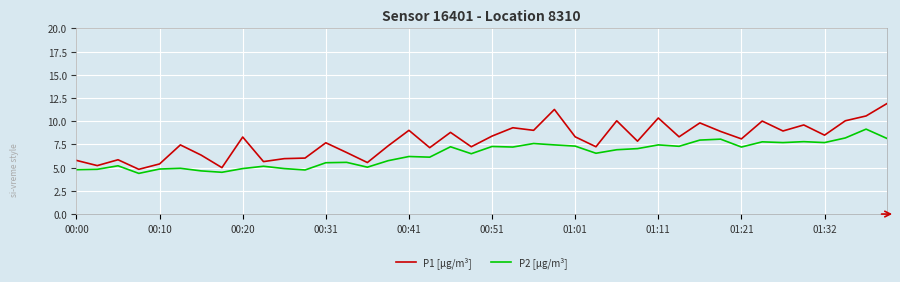

What is the difference between the maximum and minimum values in the P1 [µg/m³] series?

7.1